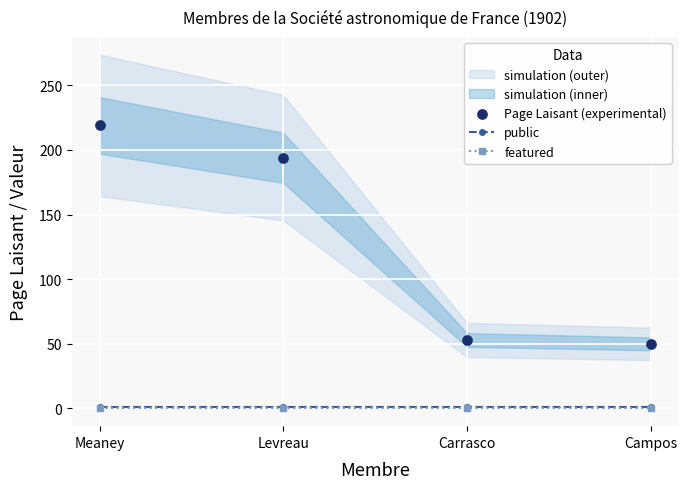

Which series has the largest Y range (max minus min)?

Page Laisant (experimental)